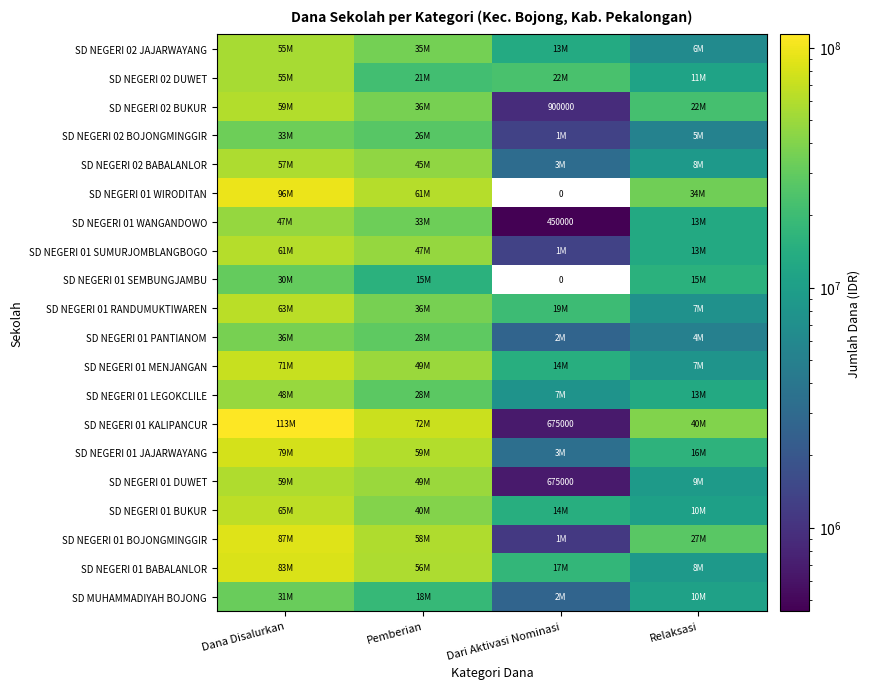

What value does the SD NEGERI 01 SEMBUNGJAMBU series have at Dana Disalurkan, to the nearest 10?

30600000